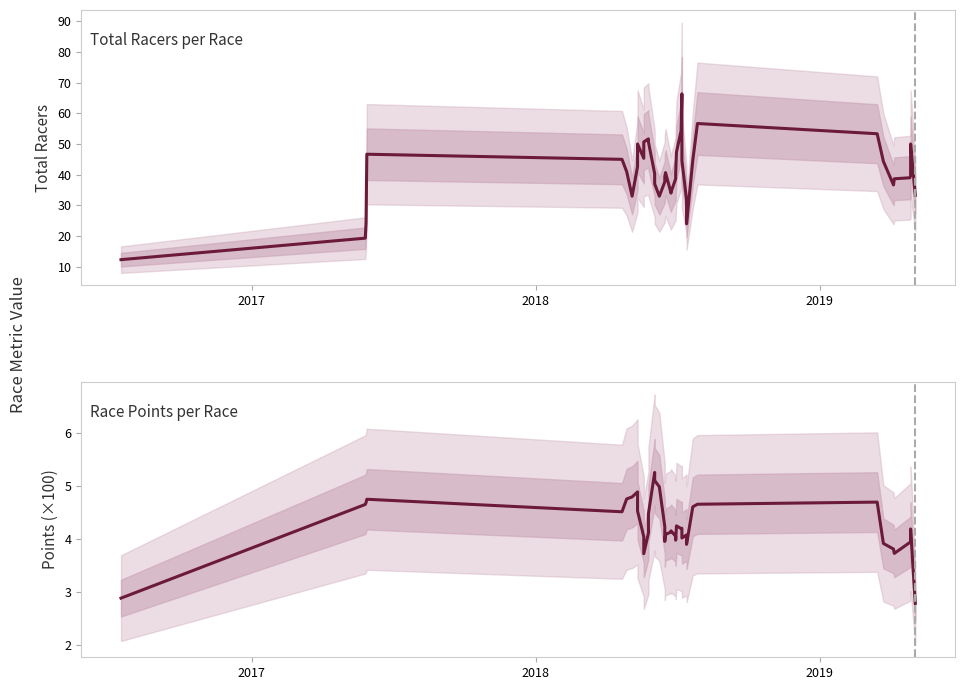

What is the sum of all Points (×100) values?

169.8